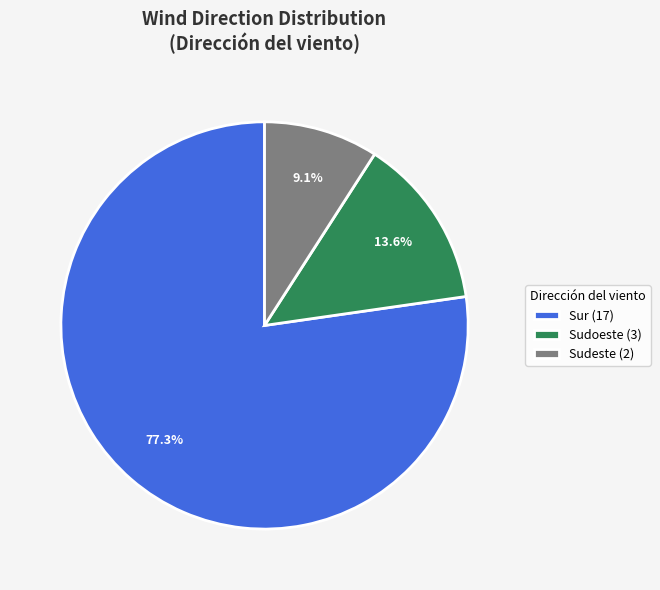

Is there any slice that represents more than half of the pie?

Yes